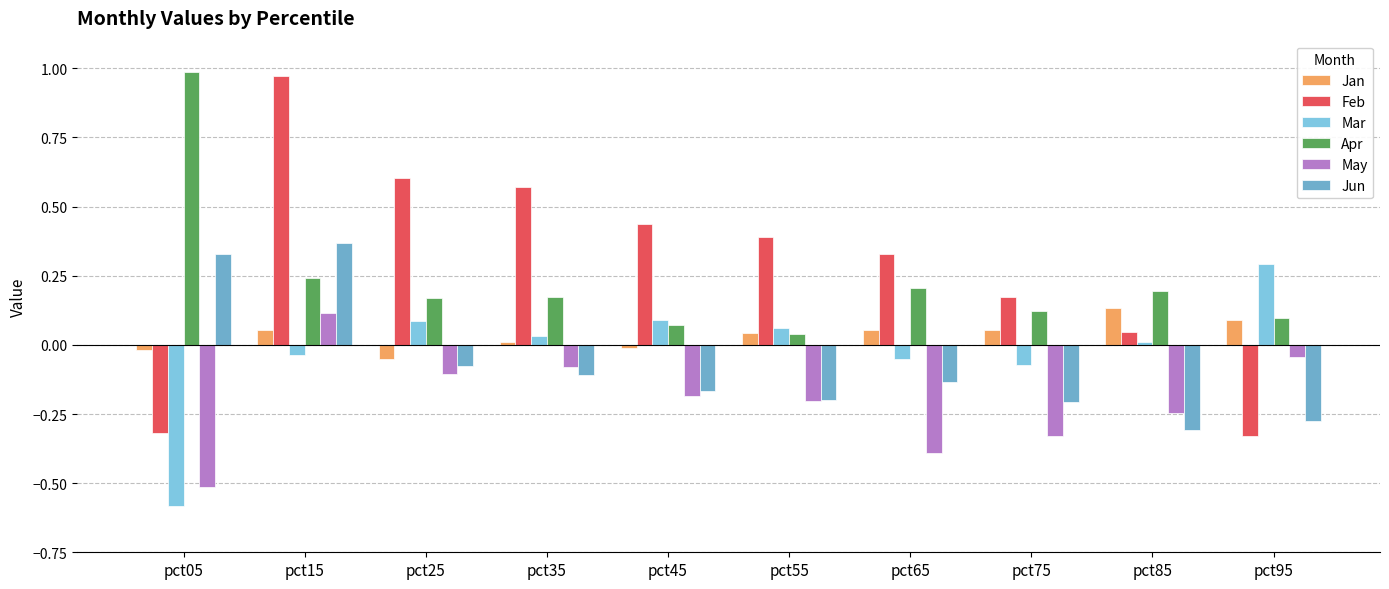

What is the total value across all series at pct35?

0.6